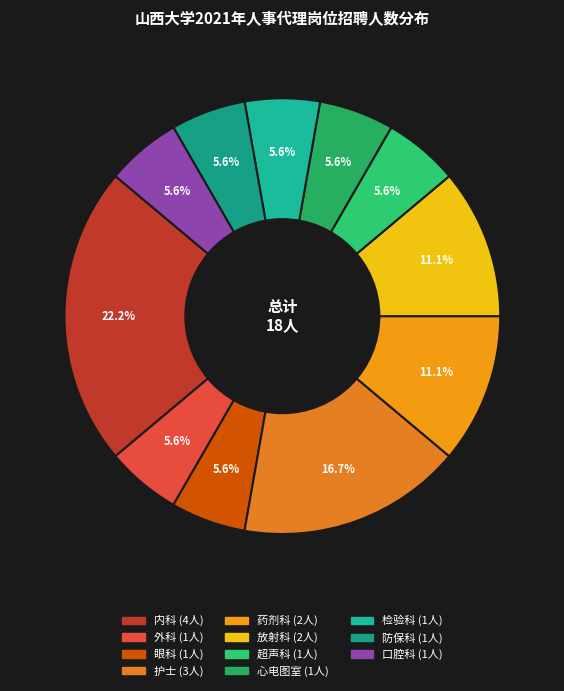

How many slices are in this pie chart?

11